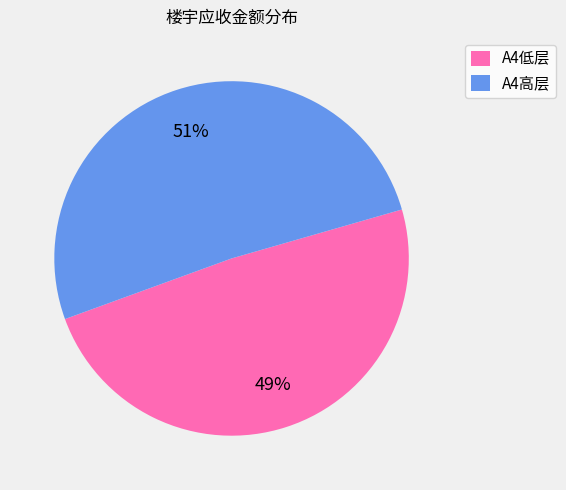

Rank the categories by value from highest to lowest.

A4高层, A4低层